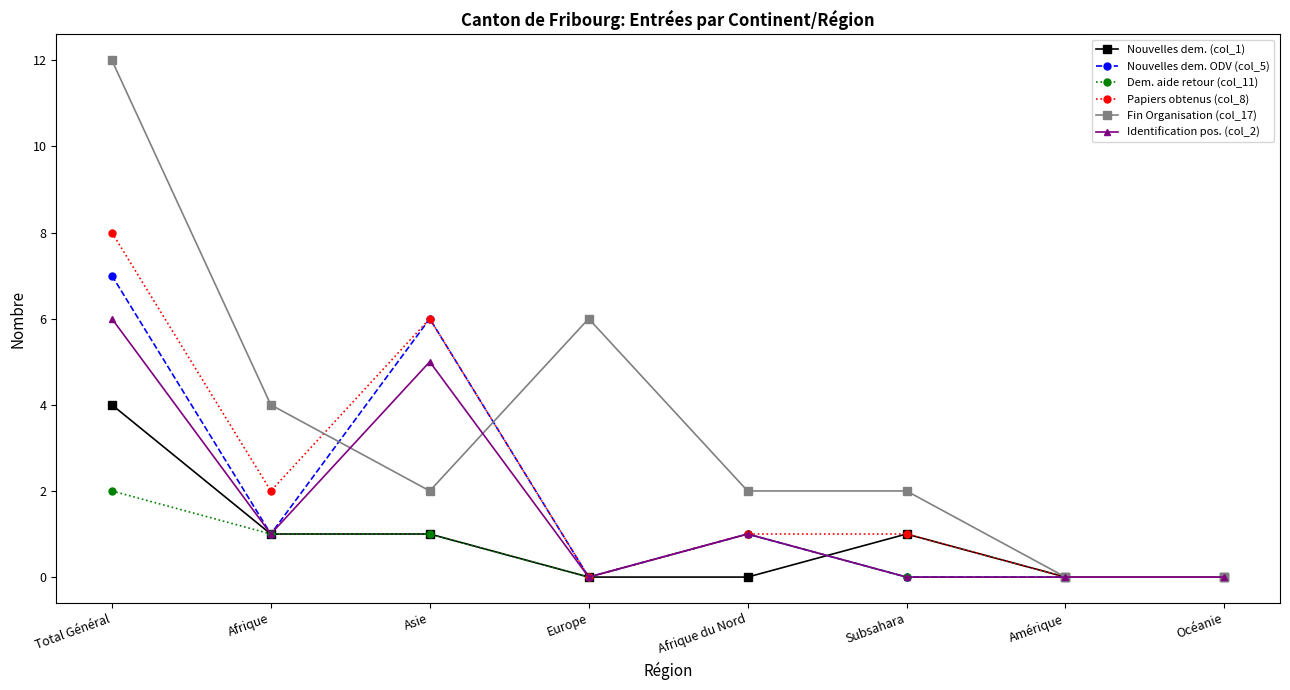

Which series changed the most between Subsahara and Amérique?

Fin Organisation (col_17)